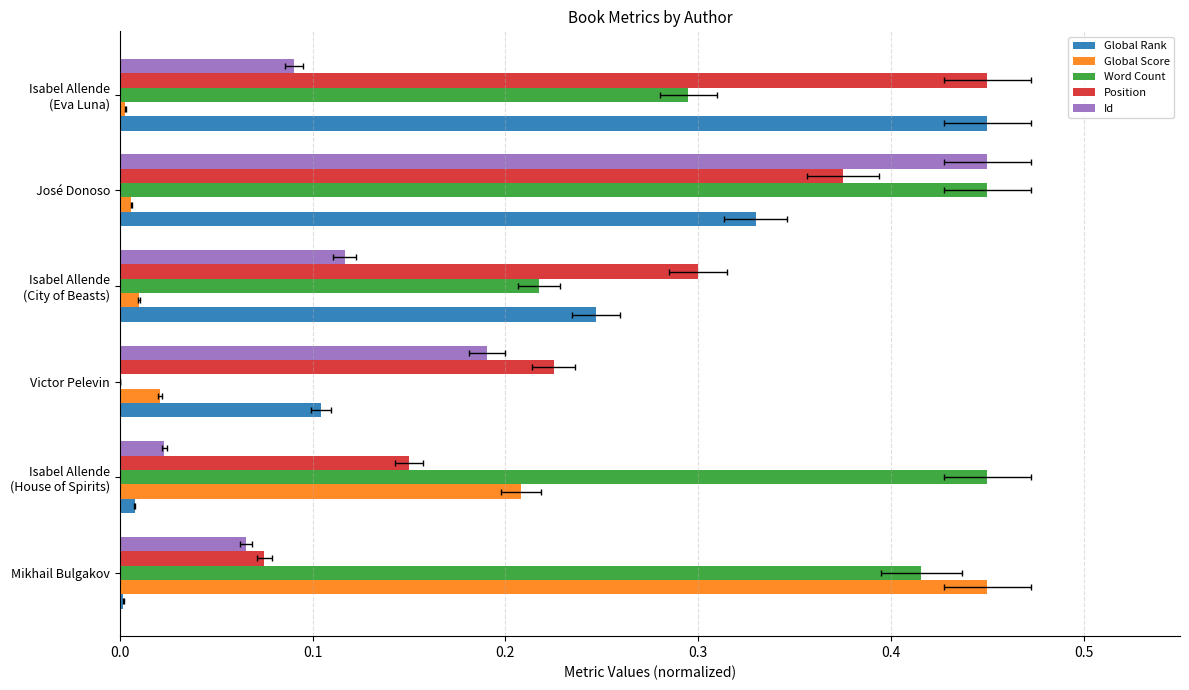

What is the spread (max minus min) of values at 0.5?

0.4